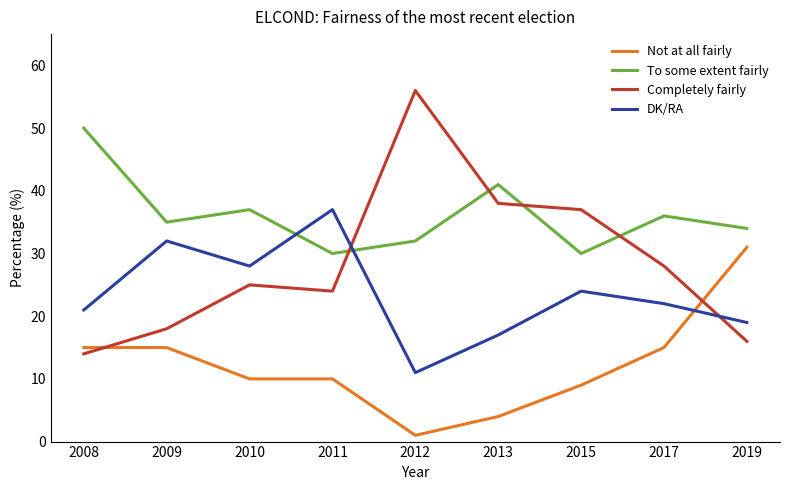

Is it true that Completely fairly equals 38 at 2013?

True